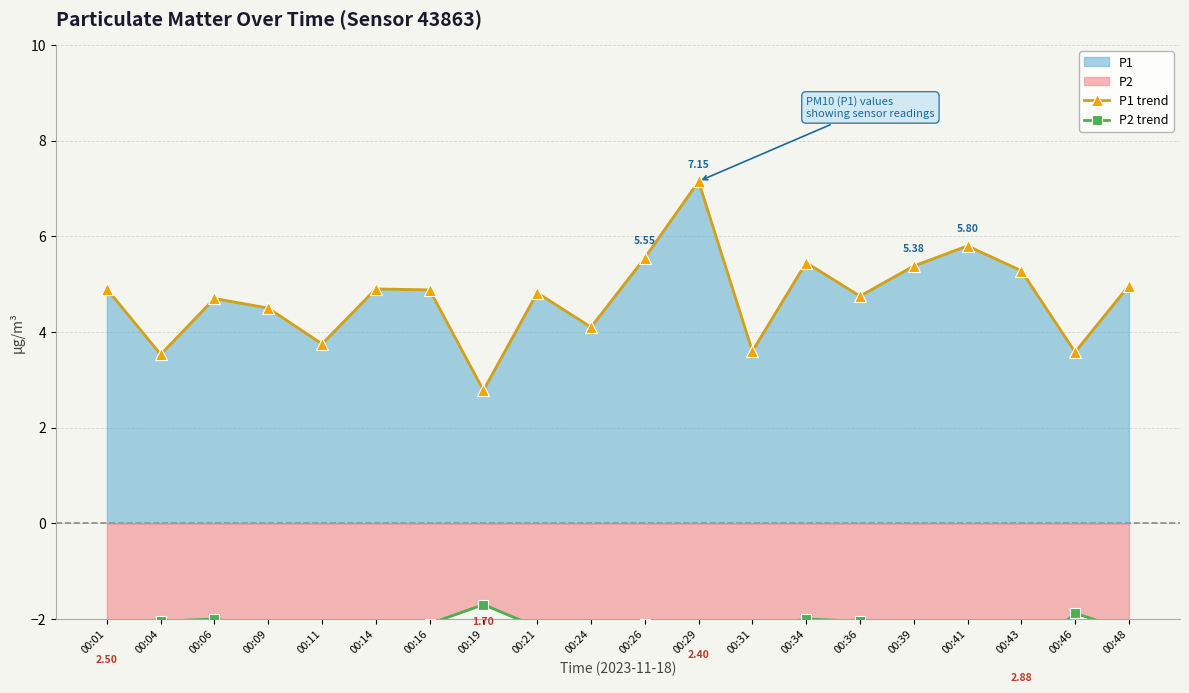

Reading left to right, transcribe all the data shown in this chart.

P1 trend: 00:01=4.9	00:04=3.5	00:06=4.7	00:09=4.5	00:11=3.8	00:14=4.9	00:16=4.9	00:19=2.8	00:21=4.8	00:24=4.1	00:26=5.5	00:29=7.2	00:31=3.6	00:34=5.5	00:36=4.8	00:39=5.4	00:41=5.8	00:43=5.3	00:46=3.6	00:48=5.0
P2 trend: 00:01=-2.5	00:04=-2.0	00:06=-2.0	00:09=-2.2	00:11=-2.3	00:14=-2.2	00:16=-2.1	00:19=-1.7	00:21=-2.2	00:24=-2.3	00:26=-2.1	00:29=-2.4	00:31=-2.2	00:34=-2.0	00:36=-2.0	00:39=-2.4	00:41=-2.1	00:43=-2.9	00:46=-1.9	00:48=-2.2